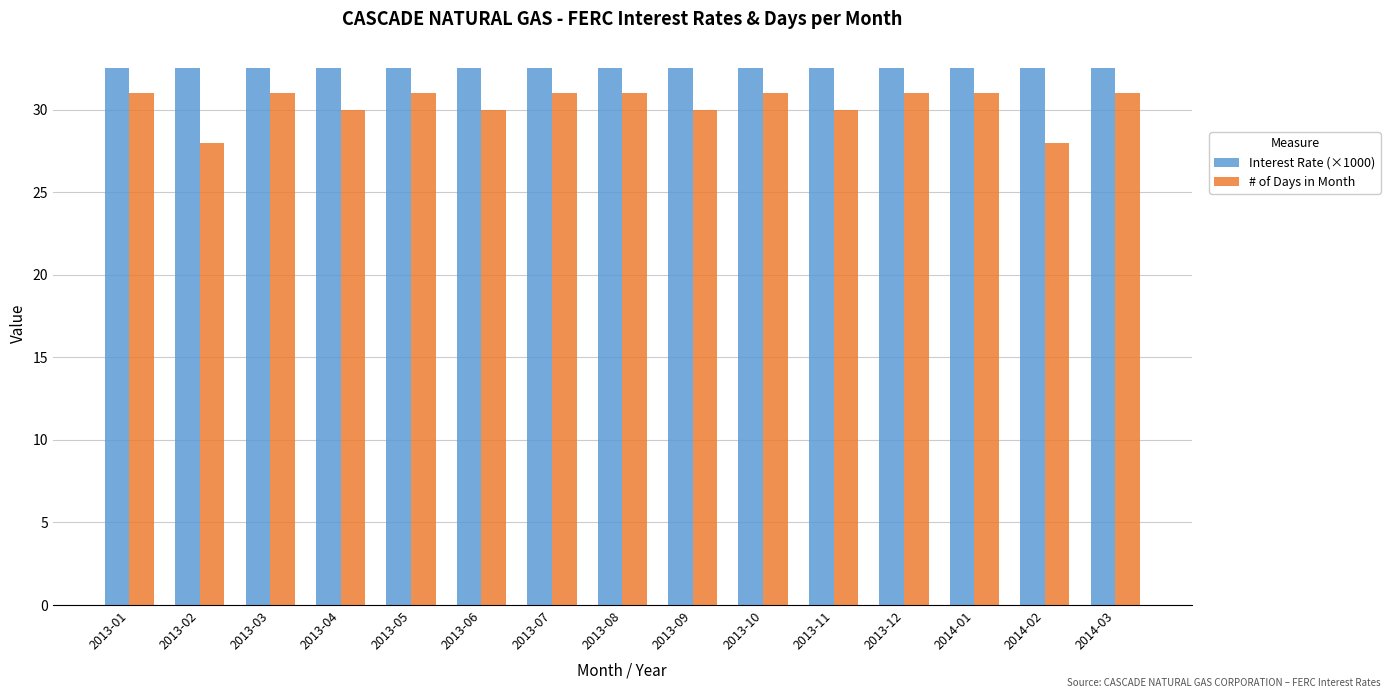

What are all the series names shown in the legend?

Interest Rate (×1000), # of Days in Month